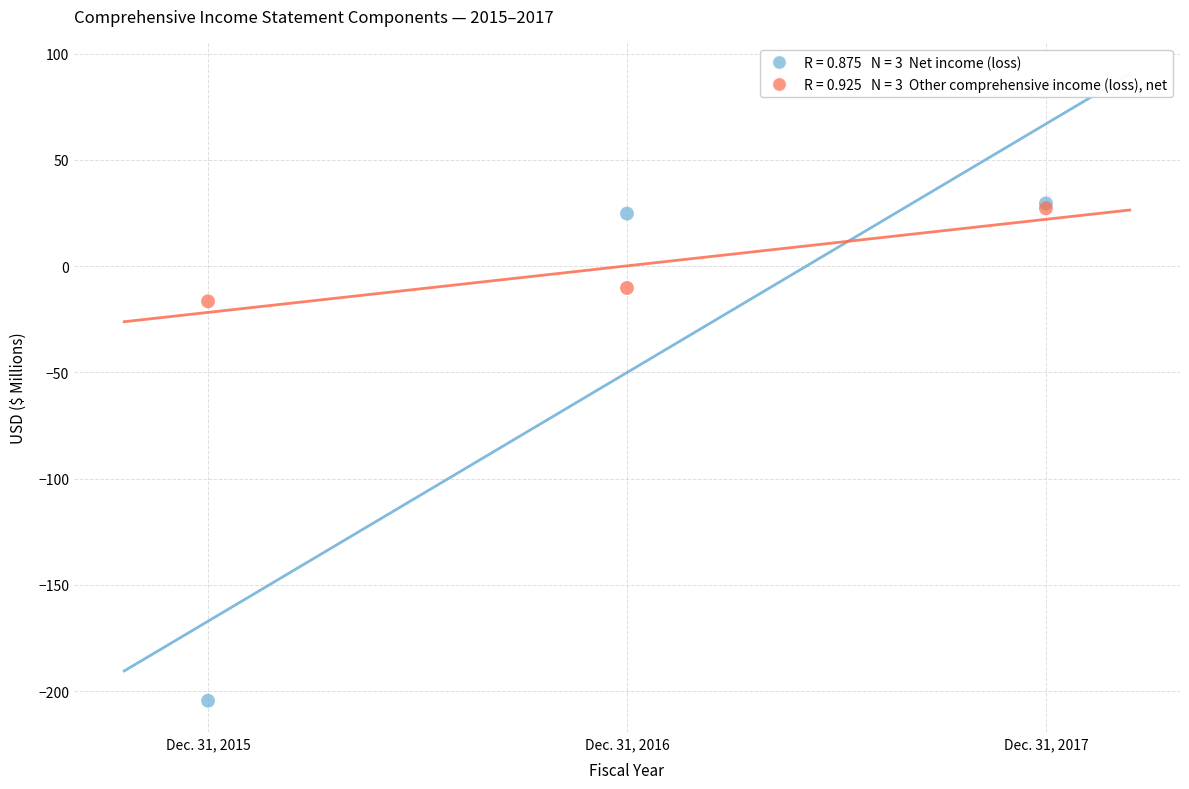

Across all series, what Y value is closest to -87?

-16.6